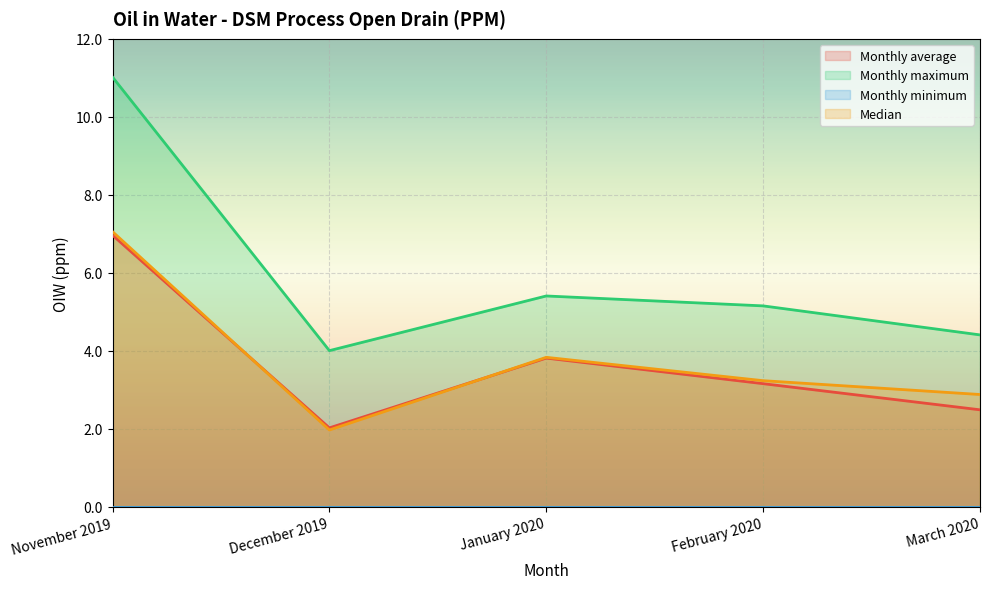

True or false: Monthly maximum has more than 2 interior local peaks.

False